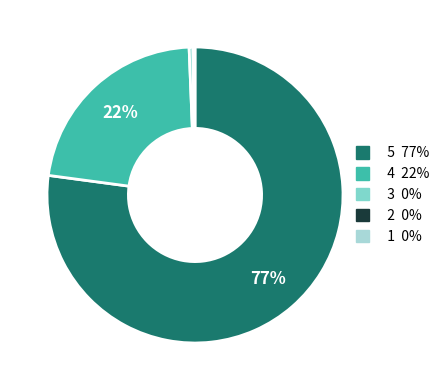

To the nearest percent, what portion does 3 represent?

0%